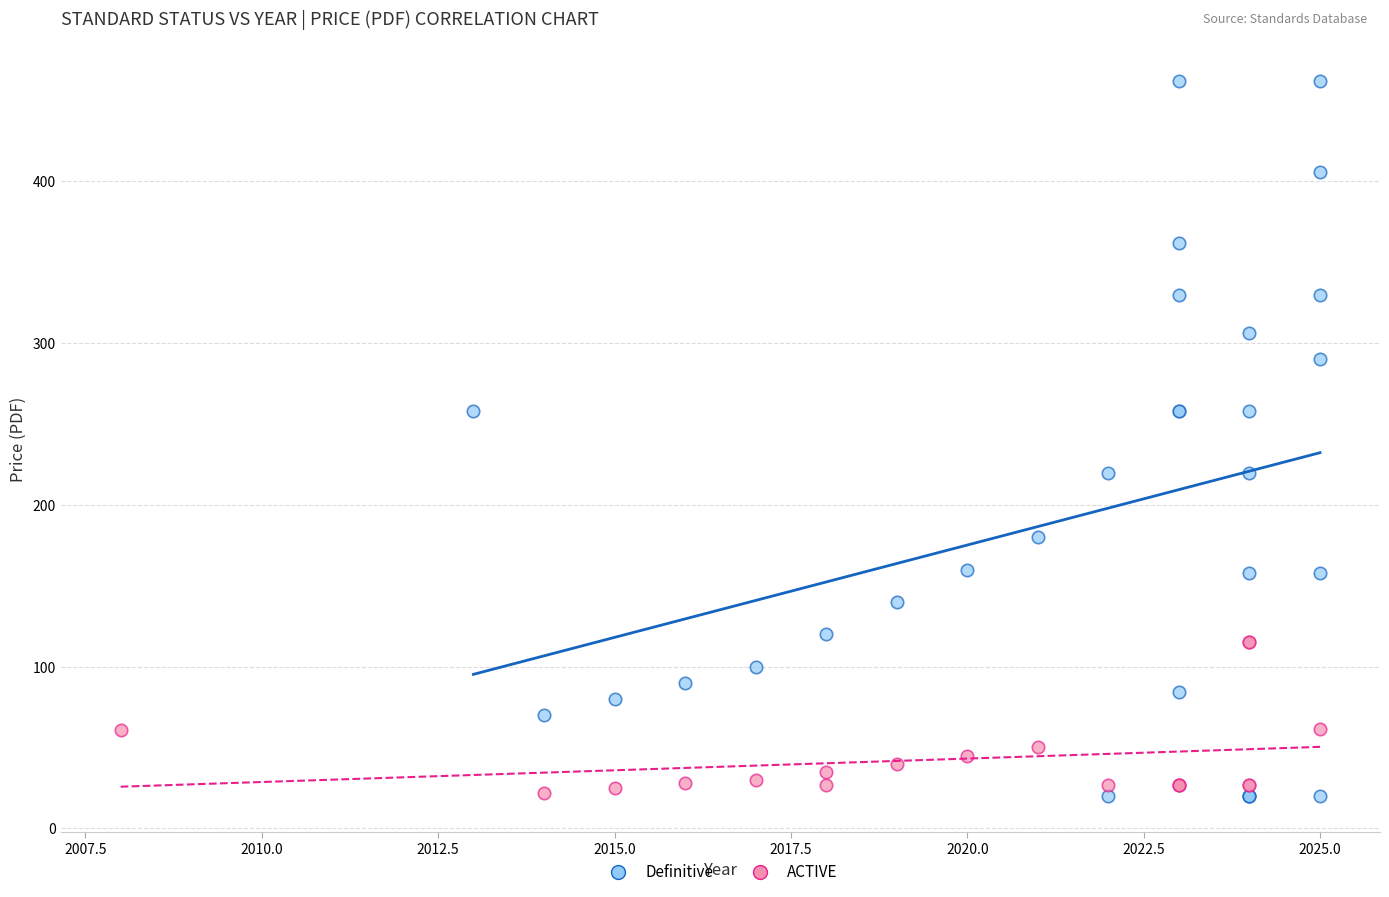

Which series reaches the maximum Y coordinate?

Definitive